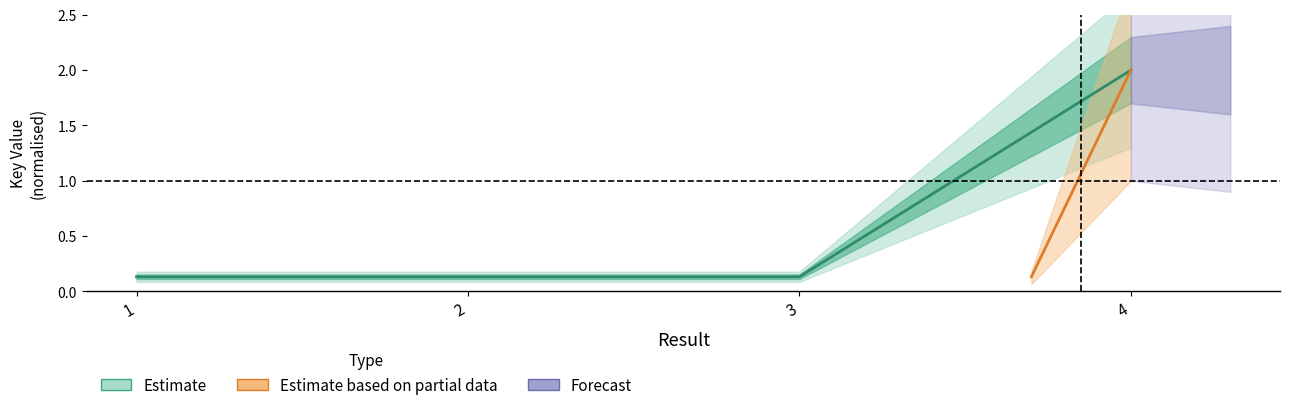

Reading left to right, transcribe all the data shown in this chart.

0.1	0.1	0.1	2.0